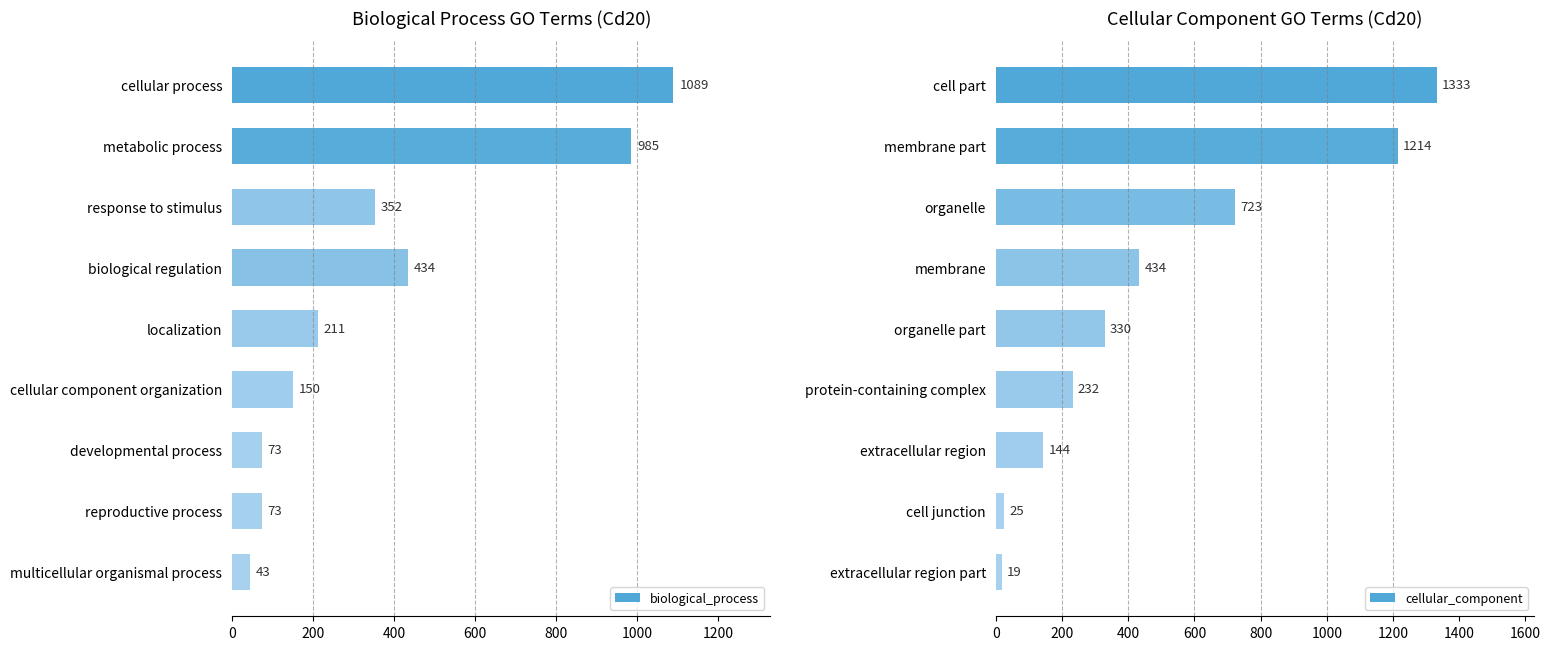

What is the difference between the cellular_component values at cell part and protein-containing complex?

1101